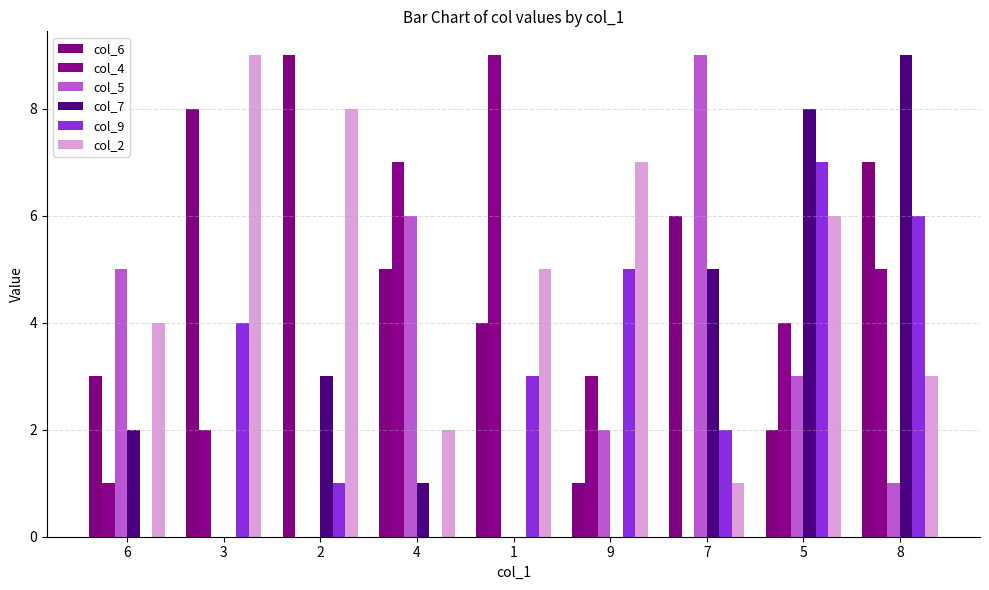

What is the difference between the col_6 values at 7 and 9?

5